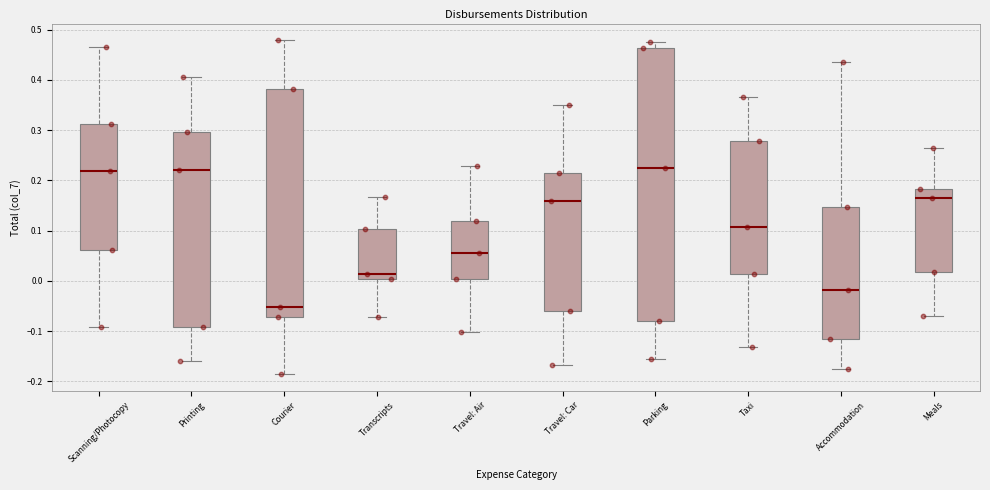

Reading left to right, read every box against the y-axis: the position of its median line, the range the box covers, and the ends of its whiskers. The values are not printed on the chart, so give them approximately, as read against the axis.

Scanning/Photocopy: median 0.22, box 0.06 to 0.31, whiskers -0.09 to 0.47
Printing: median 0.22, box -0.09 to 0.30, whiskers -0.16 to 0.41
Courier: median -0.05, box -0.07 to 0.38, whiskers -0.19 to 0.48
Transcripts: median 0.01, box 0.00 to 0.10, whiskers -0.07 to 0.17
Travel: Air: median 0.06, box 0.00 to 0.12, whiskers -0.10 to 0.23
Travel: Car: median 0.16, box -0.06 to 0.21, whiskers -0.17 to 0.35
Parking: median 0.23, box -0.08 to 0.46, whiskers -0.15 to 0.48
Taxi: median 0.11, box 0.01 to 0.28, whiskers -0.13 to 0.37
Accommodation: median -0.02, box -0.11 to 0.15, whiskers -0.18 to 0.44
Meals: median 0.16, box 0.02 to 0.18, whiskers -0.07 to 0.26